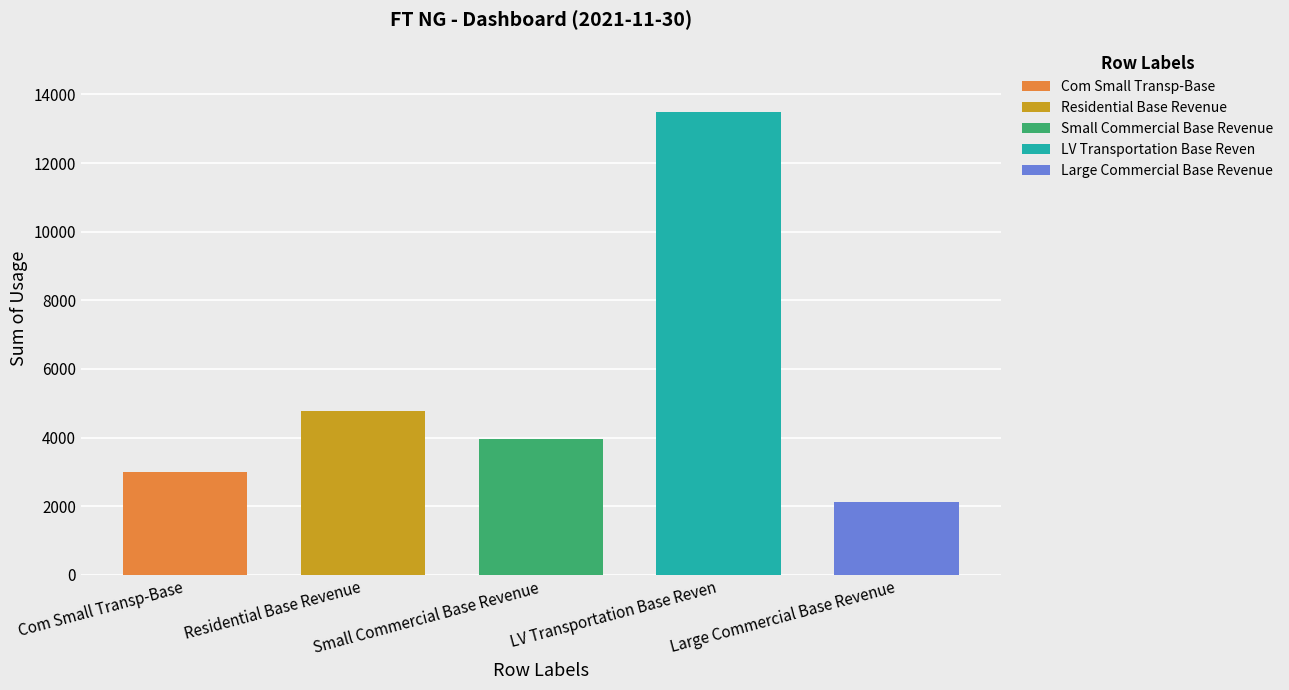

Approximately how many times larger is the value at Residential Base Revenue compared to Com Small Transp-Base?

1.6